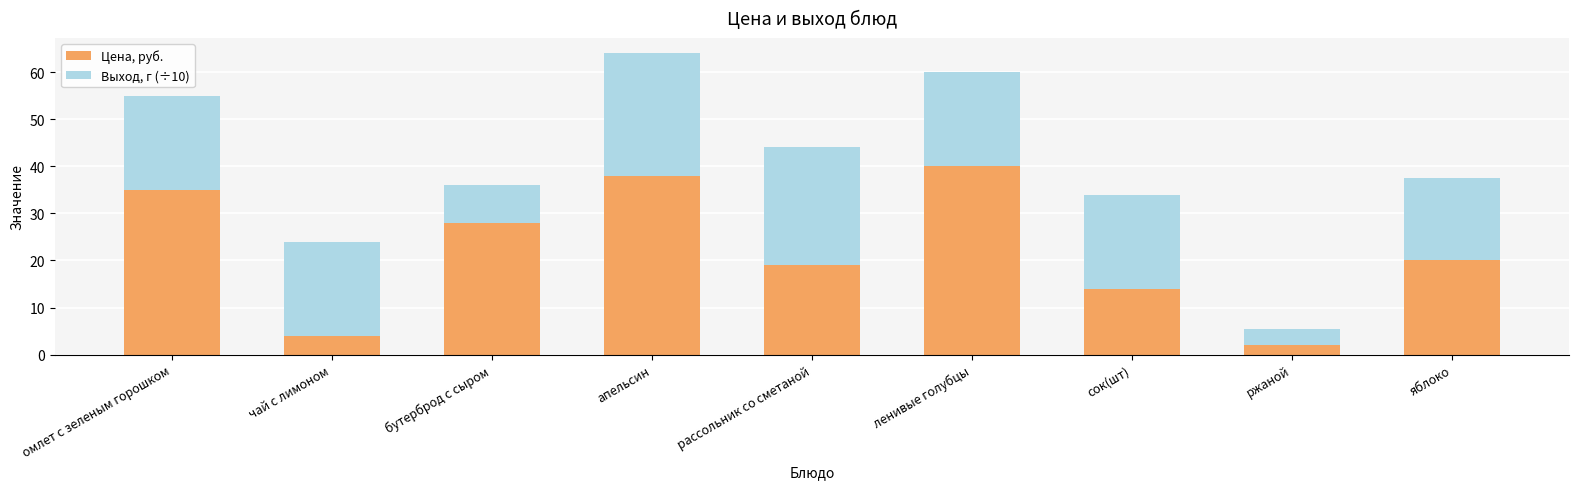

True or false: Цена, руб. has a value of 14.4 at апельсин.

False